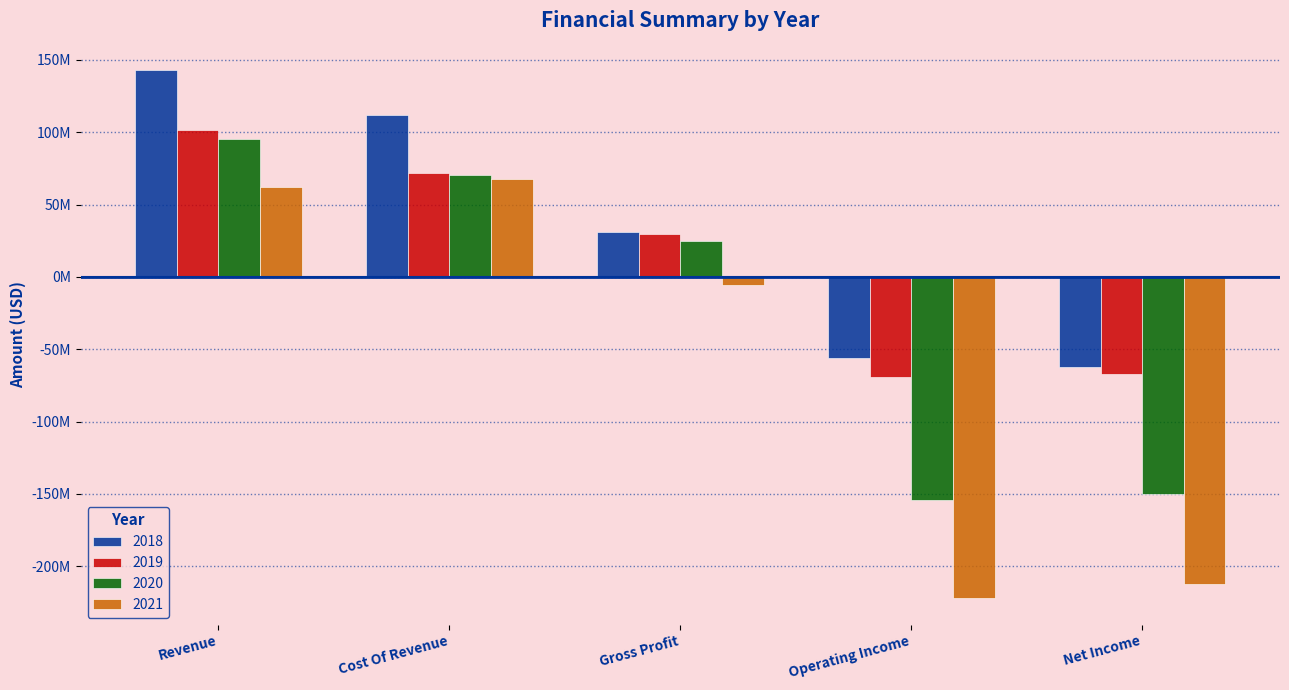

True or false: 2020 has a value of -153904000 at Operating Income.

True